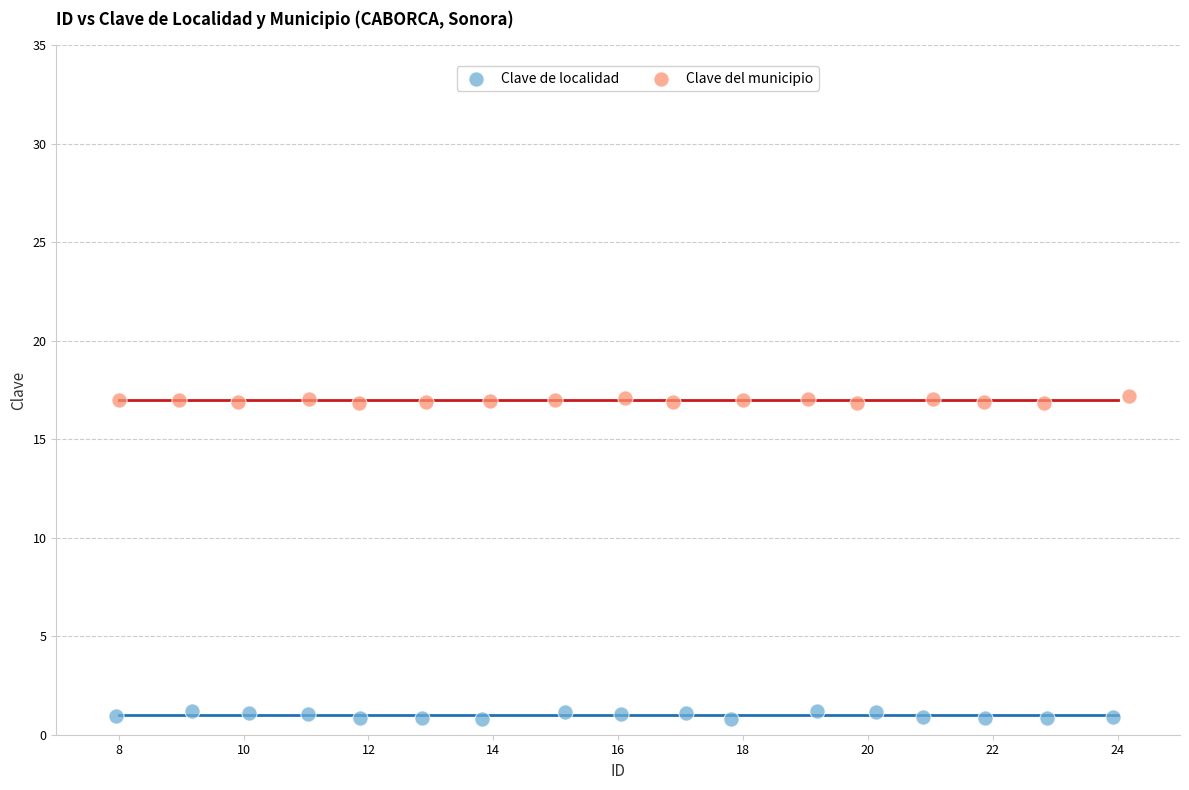

Which series contains the highest Y value?

Clave del municipio